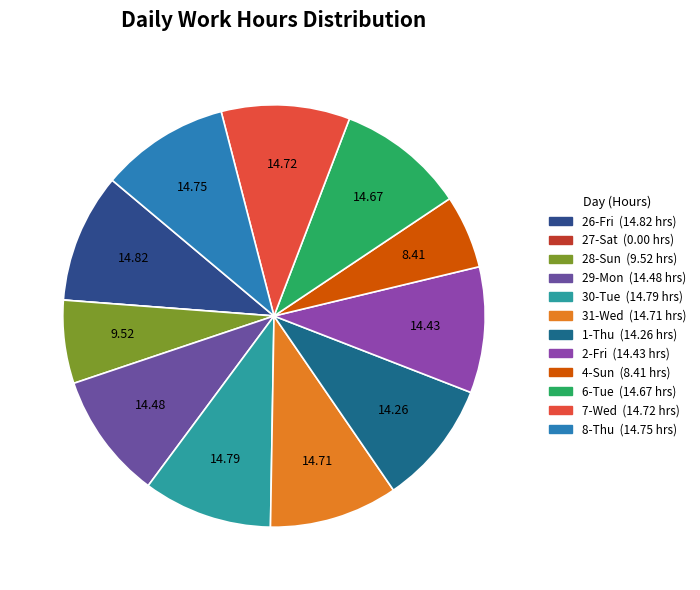

Between 7-Wed and 8-Thu, which is larger?

8-Thu